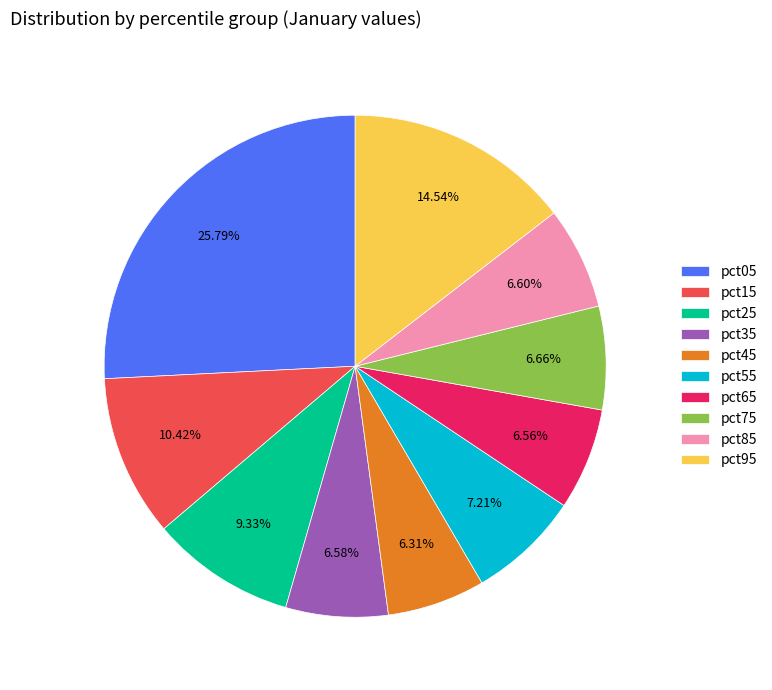

Does any single category account for the majority?

No